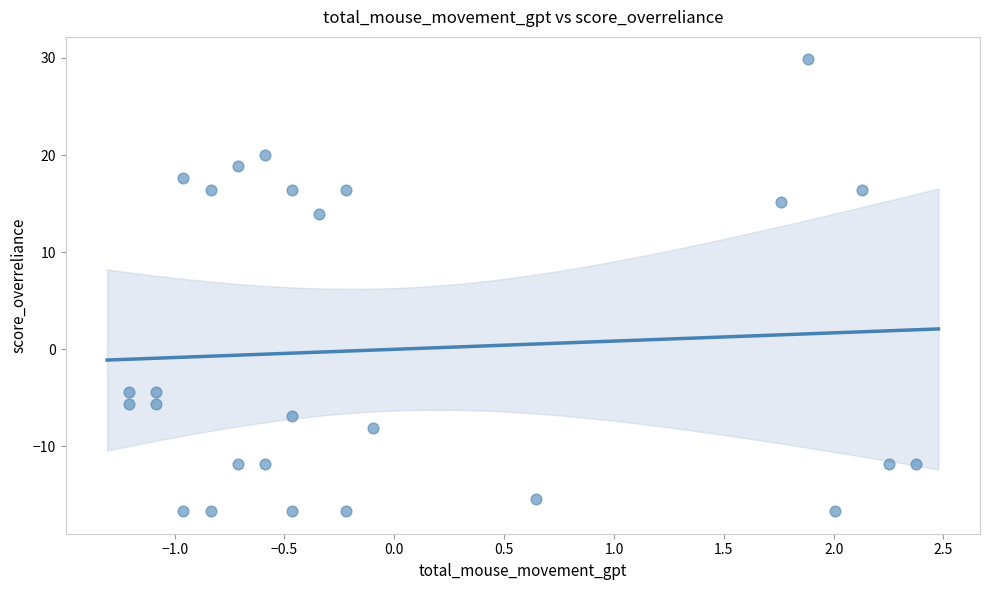

What is the range of X values (max minus min)?

3.6